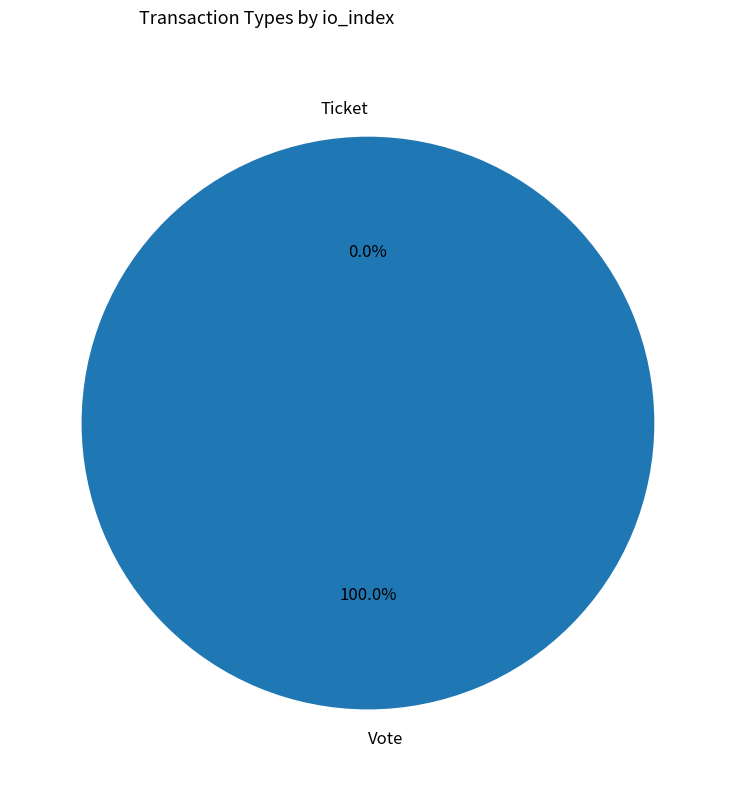

What is the change in value from Vote to Ticket?

-1